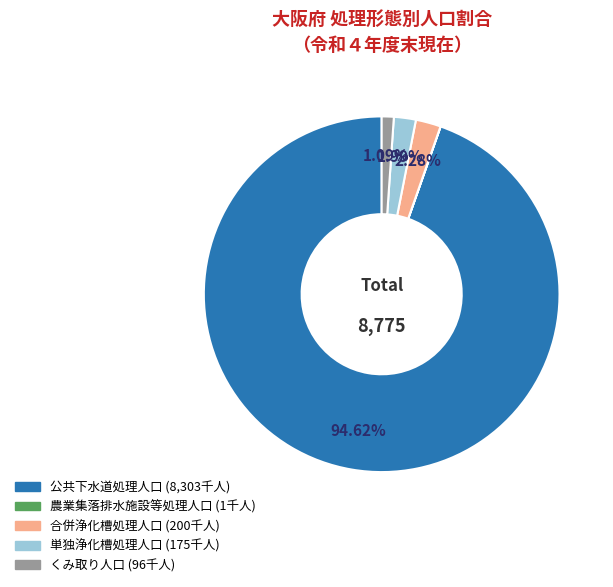

Is there any slice that represents more than half of the pie?

Yes